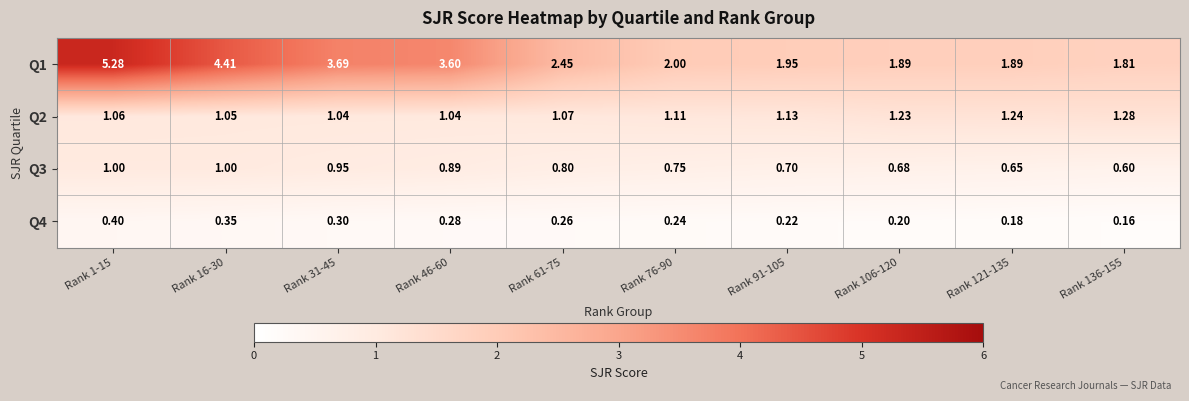

Is the value of Q3 at Rank 136-155 greater than the value of Q2 at Rank 61-75?

No